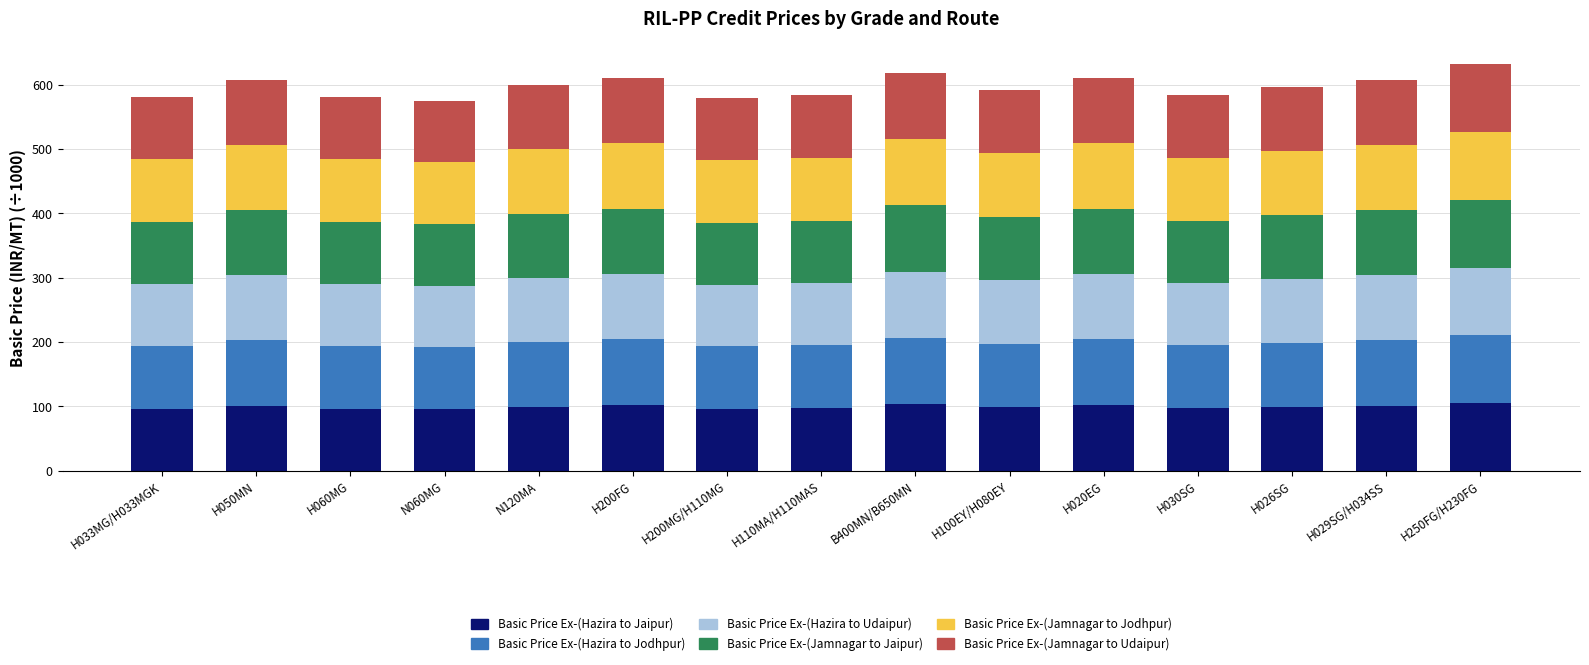

What is the total value across all series at H060MG?

580.4